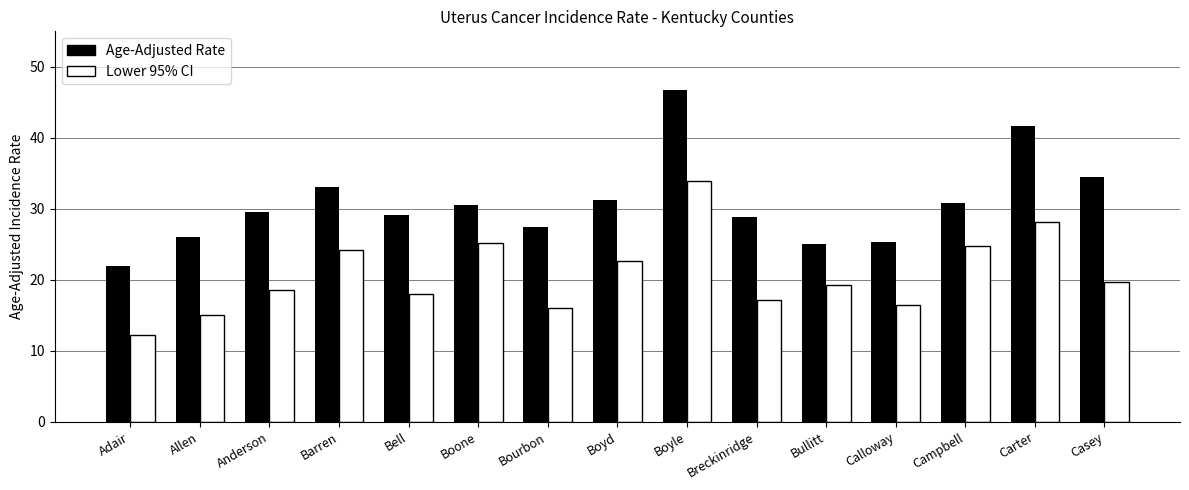

How many data points does each series have?

15